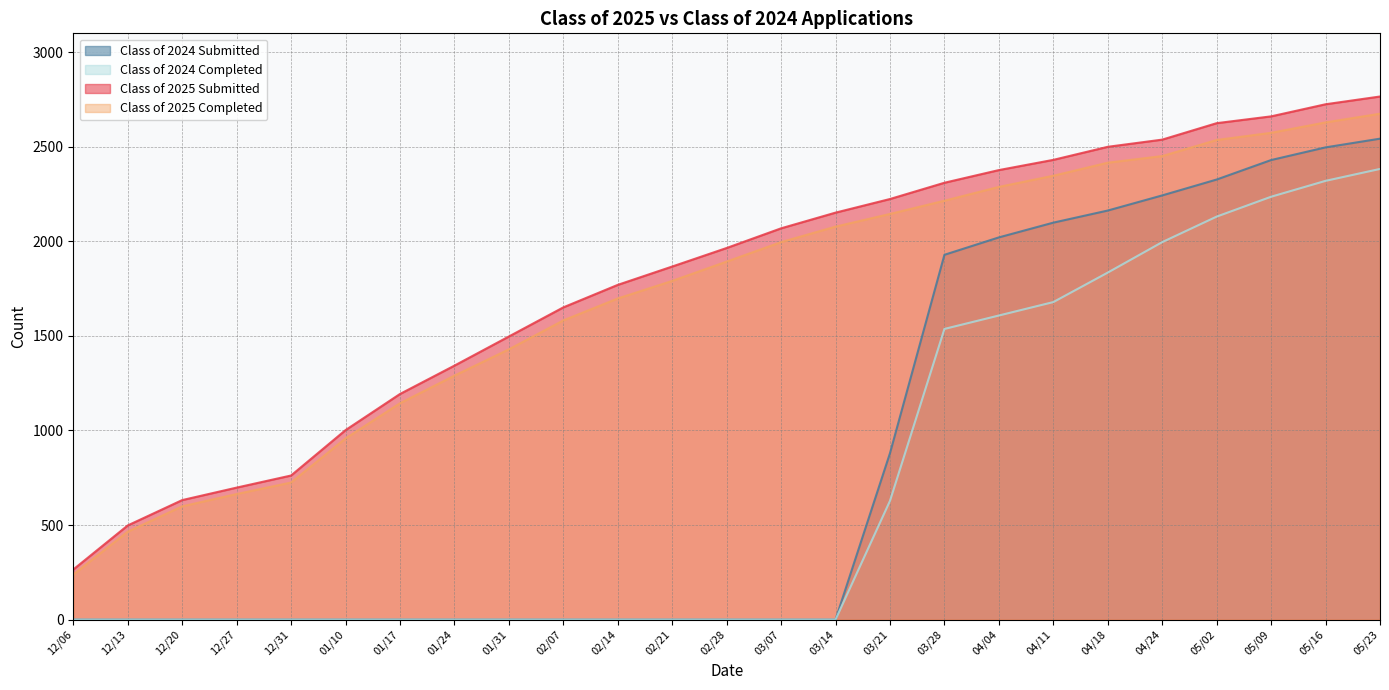

Reading left to right, what are all the values shown in this chart?

Class of 2025 Submitted: 265	498	632	698	762	1002	1193	1343	1497	1651	1770	1867	1965	2069	2152	2224	2310	2377	2431	2500	2538	2625	2661	2725	2766
Class of 2025 Completed: 238	465	599	664	725	958	1144	1290	1429	1582	1698	1791	1893	1996	2078	2145	2215	2288	2347	2416	2451	2536	2574	2629	2675
Class of 2024 Submitted: 0	0	0	0	0	0	0	0	0	0	0	0	0	0	0	880	1929	2021	2099	2163	2243	2327	2430	2497	2543
Class of 2024 Completed: 0	0	0	0	0	0	0	0	0	0	0	0	0	0	0	628	1537	1608	1679	1835	1996	2131	2236	2320	2383